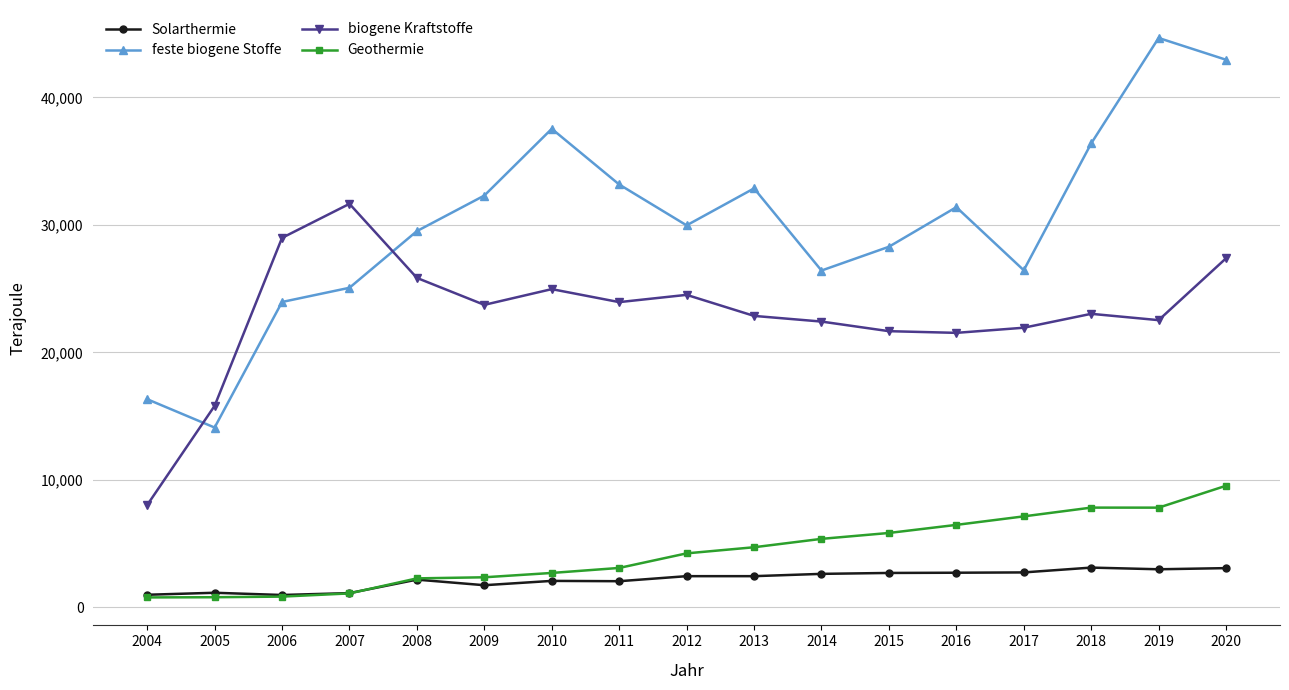

What is the difference between the biogene Kraftstoffe values at 2015 and 2014?

753.7